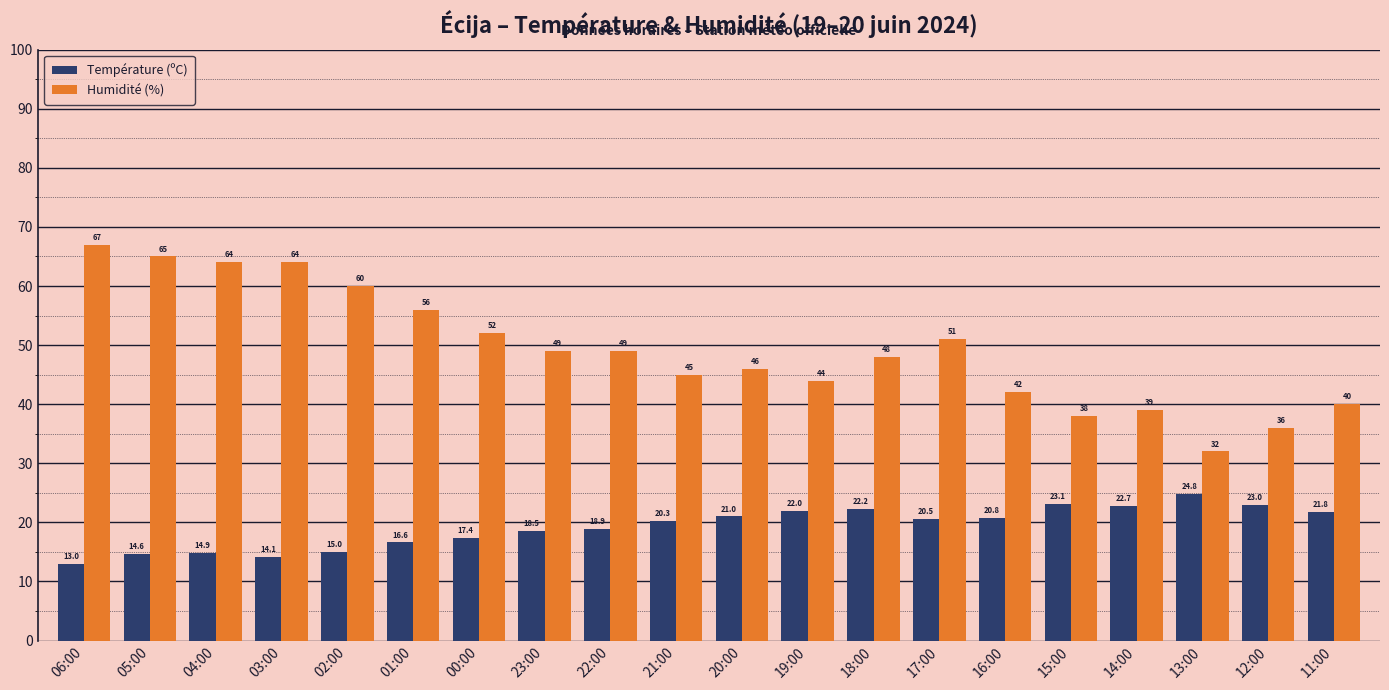

What are all the series names shown in the legend?

Température (ºC), Humidité (%)